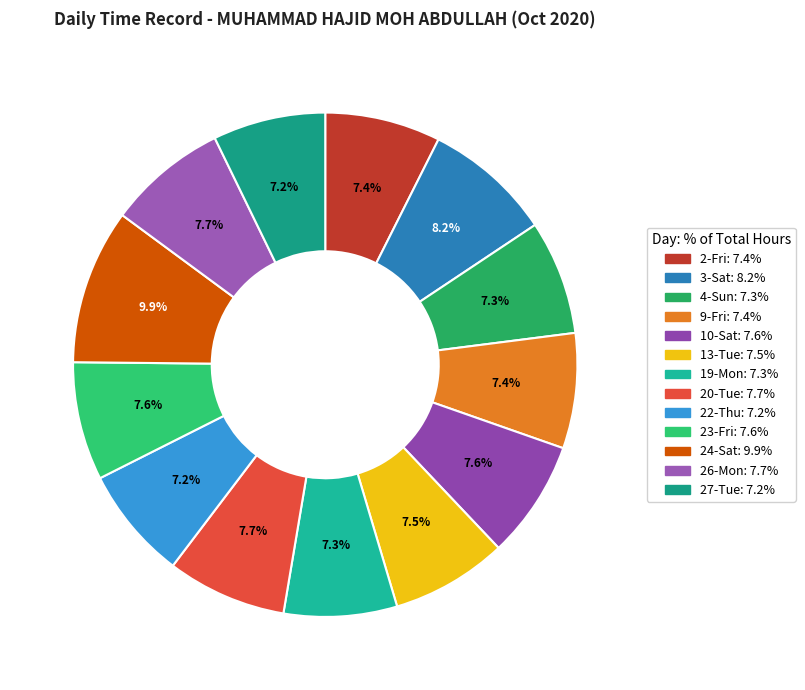

To the nearest percent, what is the combined percentage of 9-Fri and 19-Mon?

15%